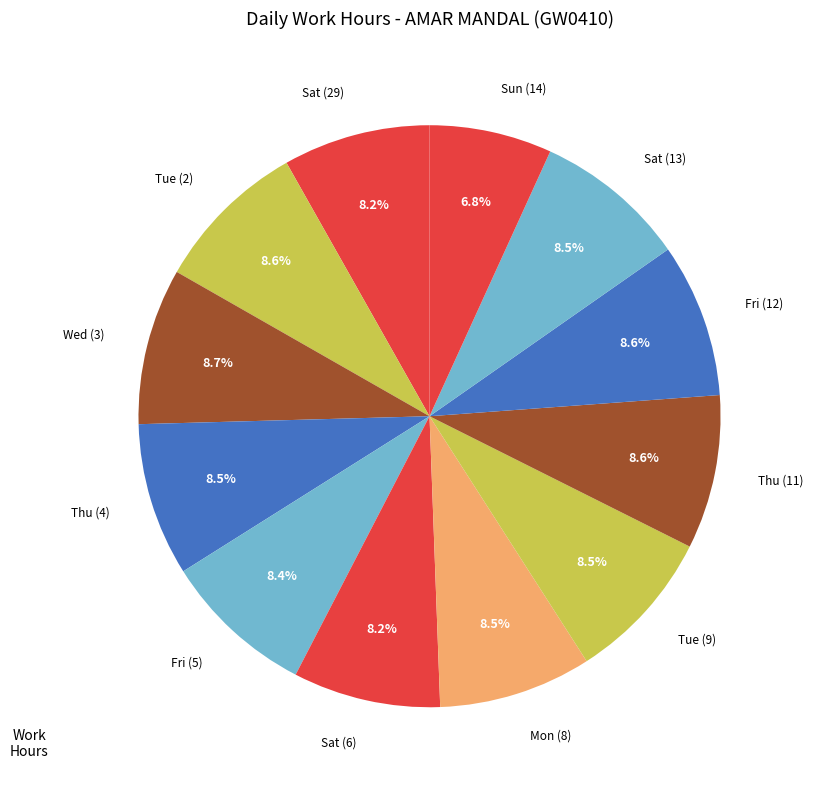

Which category has the smallest portion of the pie?

Sun (14)